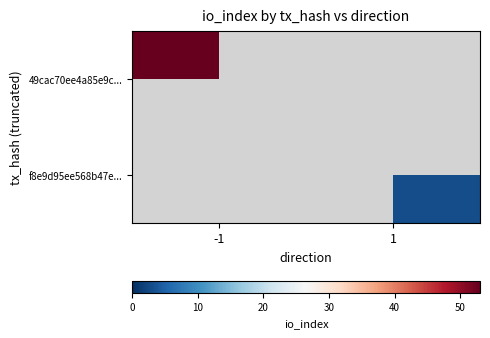

Rank the series by their maximum value, from lowest to highest.

f8e9d95ee568b47e..., 49cac70ee4a85e9c...